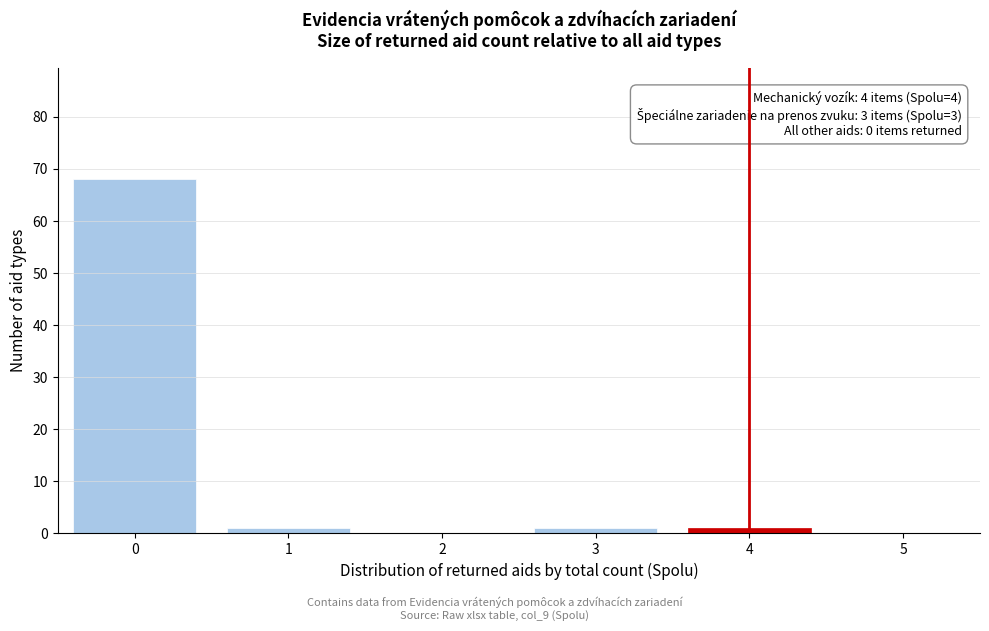

Reading left to right, list all the values displayed in this chart.

0=68	1=1	2=0	3=1	4=1	5=0